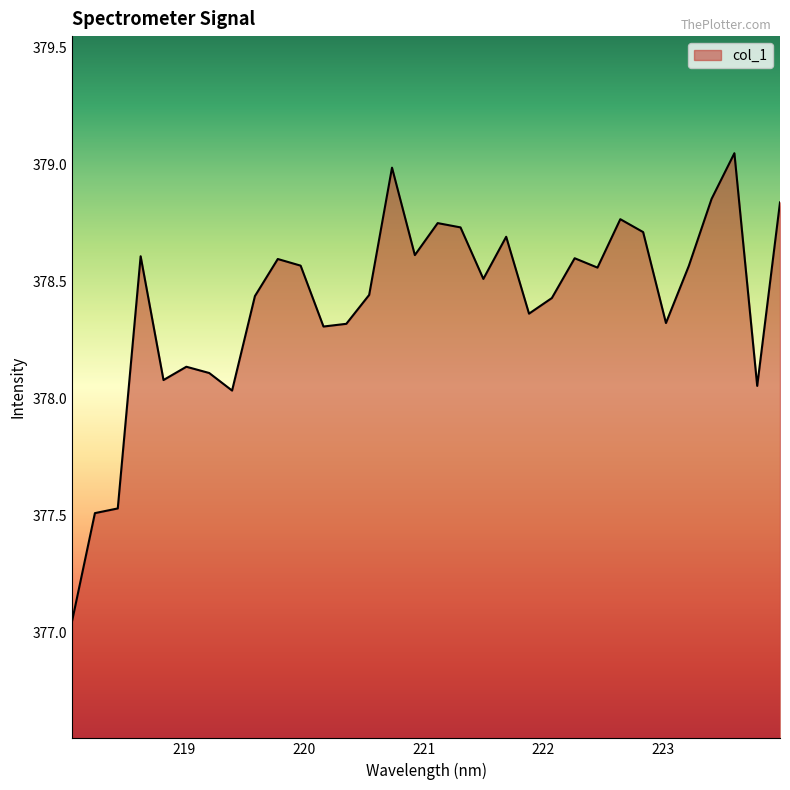

True or false: the data has more than 1 interior local peaks.

True